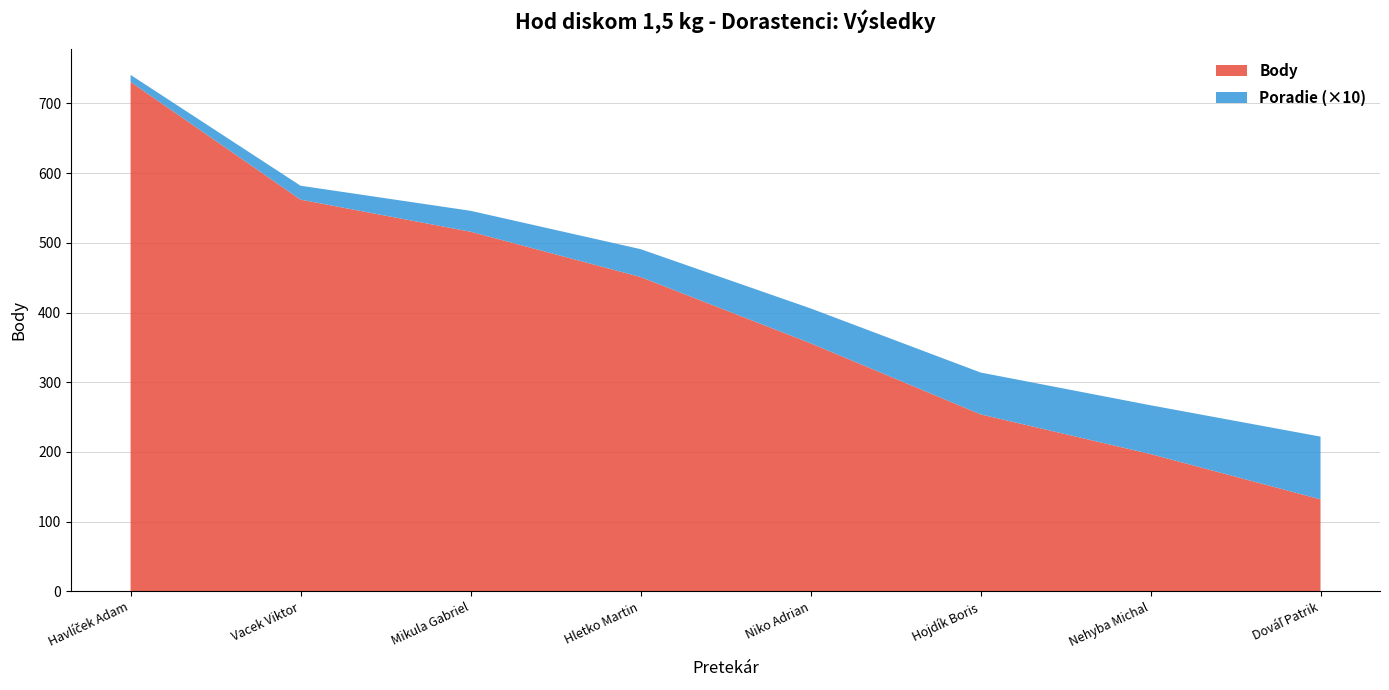

Reading right to left, transcribe all the data shown in this chart.

Poradie: Dováľ Patrik=9	Nehyba Michal=7	Hojdík Boris=6	Niko Adrian=5	Hletko Martin=4	Mikula Gabriel=3	Vacek Viktor=2	Havlíček Adam=1
Body: Dováľ Patrik=132	Nehyba Michal=197	Hojdík Boris=254	Niko Adrian=356	Hletko Martin=451	Mikula Gabriel=516	Vacek Viktor=562	Havlíček Adam=731